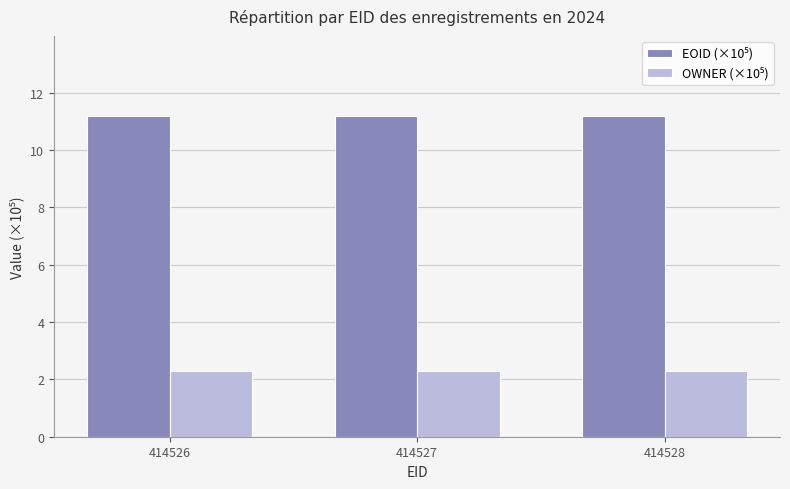

What is the difference between the highest and lowest values at 414527?

8.9